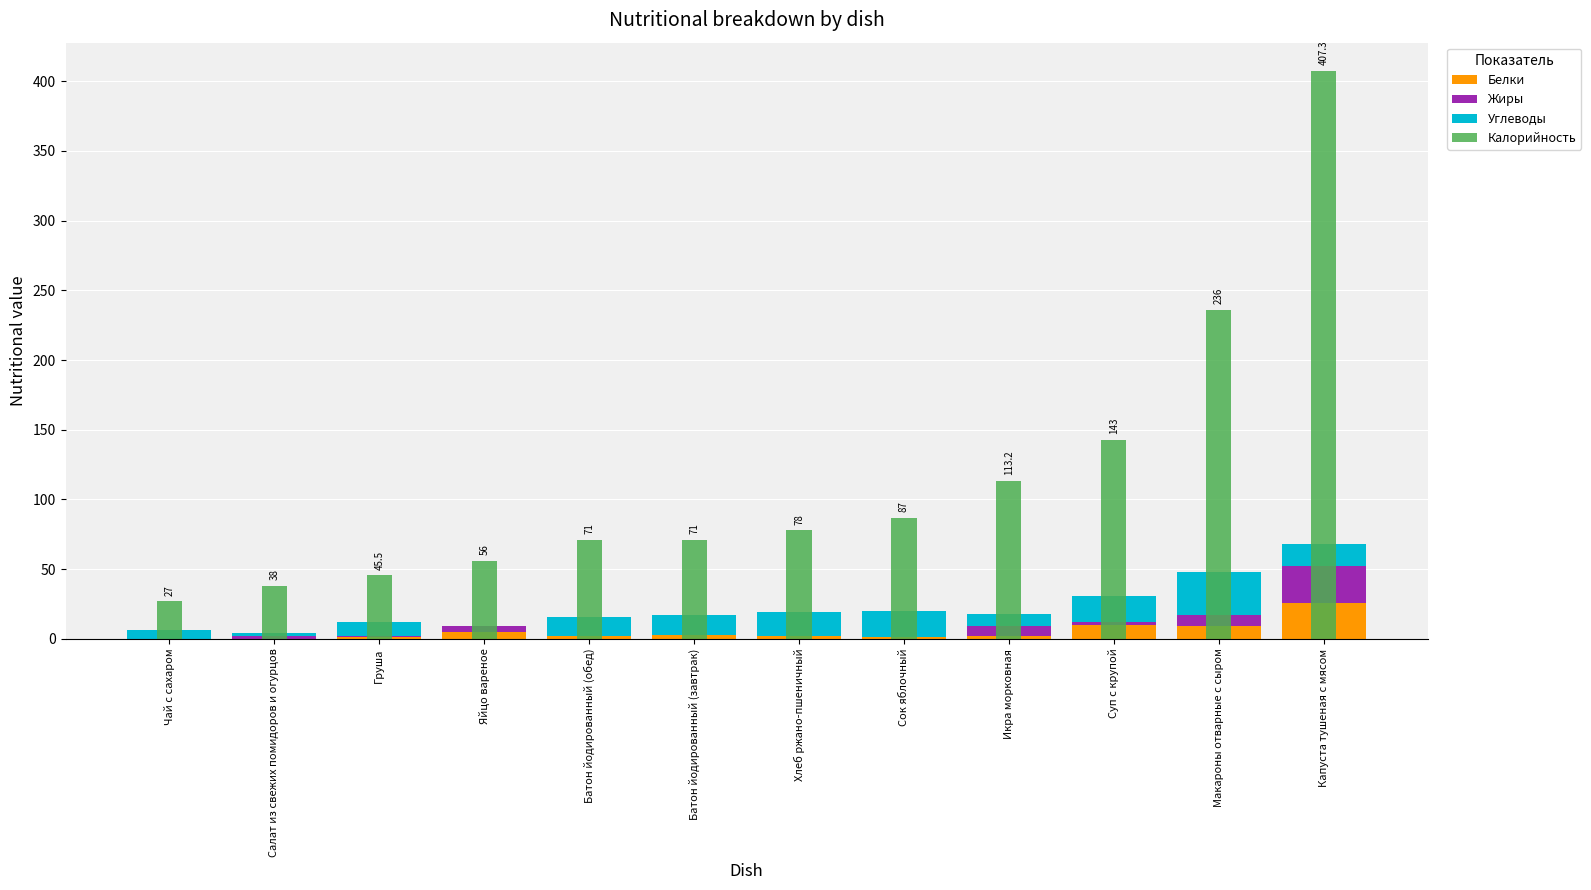

What is the difference between the second highest and second lowest values in the Белки series?

10.0